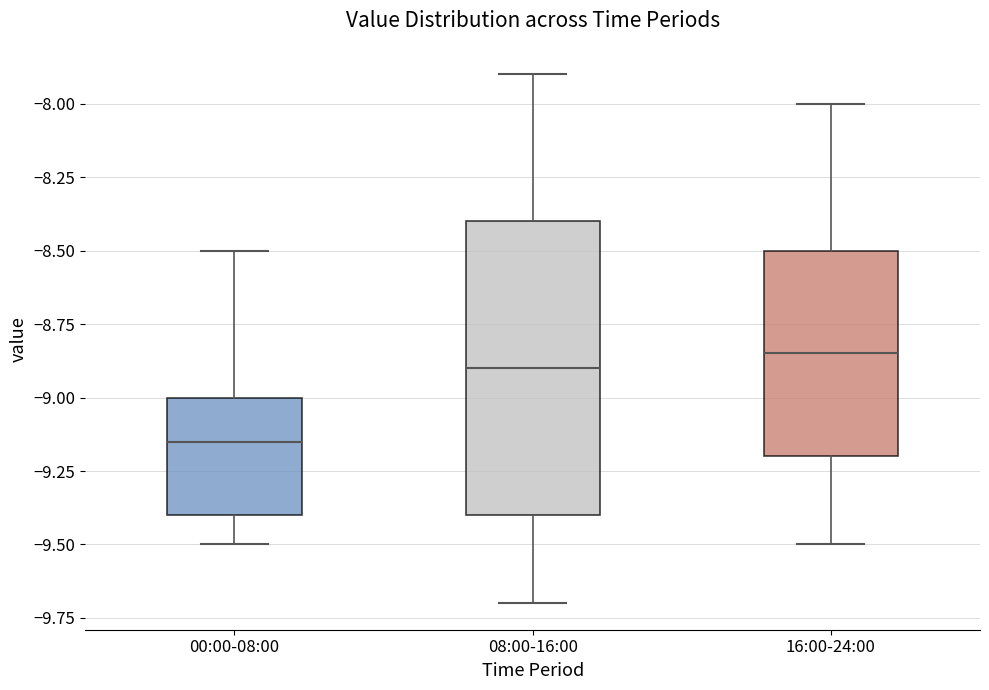

Where is the lower edge of the box for 16:00-24:00 on the y-axis? The values are not printed on the chart, so give them approximately, as read against the axis.

-9.20